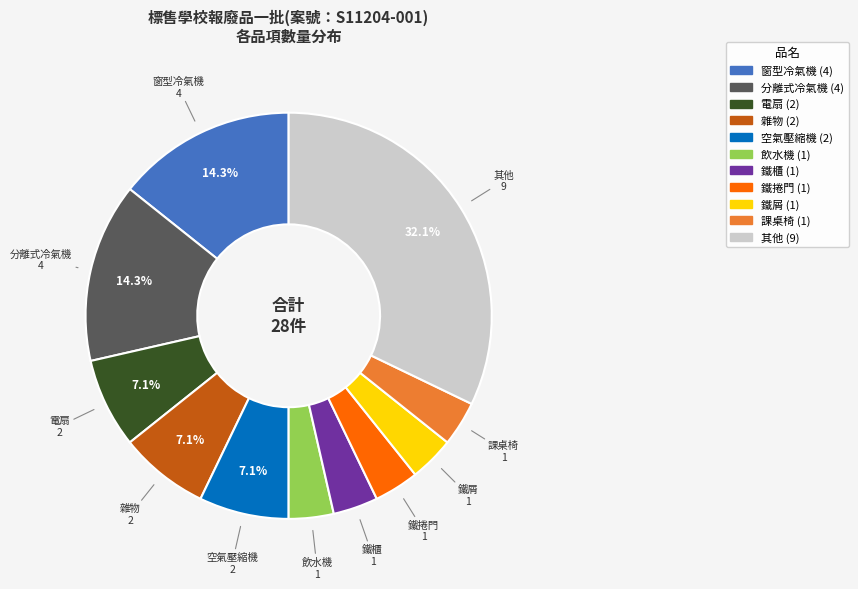

Is there any slice that represents more than half of the pie?

No